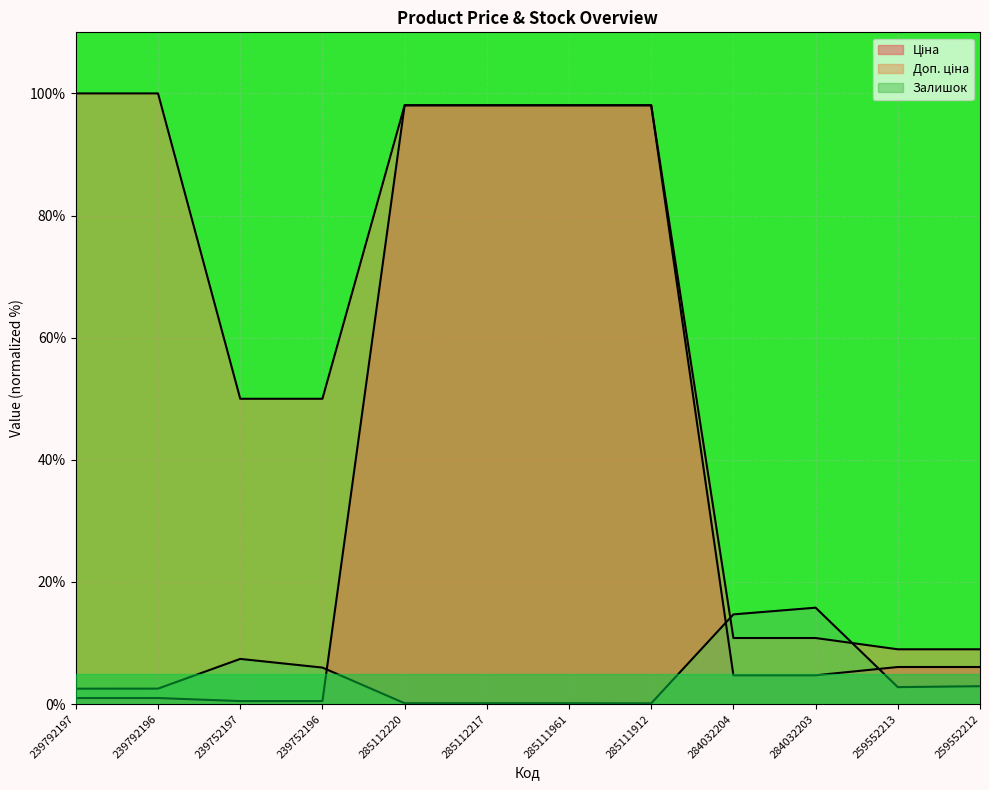

What is the total value across all series at 259552213?

17.8